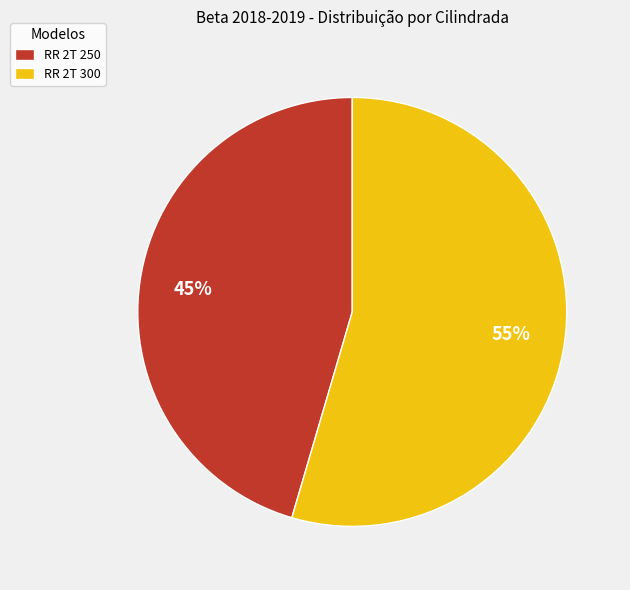

What percentage is the RR 2T 300 slice, to the nearest percent?

55%